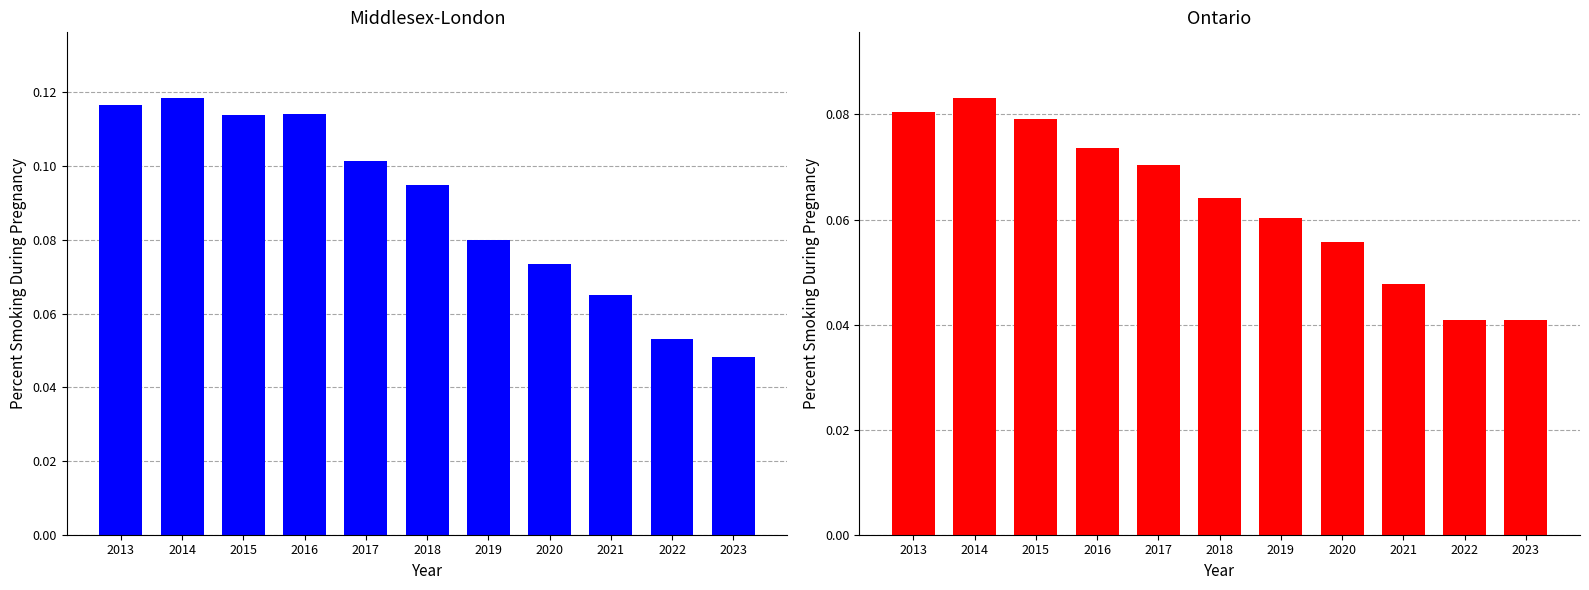

Which series has the largest range (max minus min)?

Middlesex-London